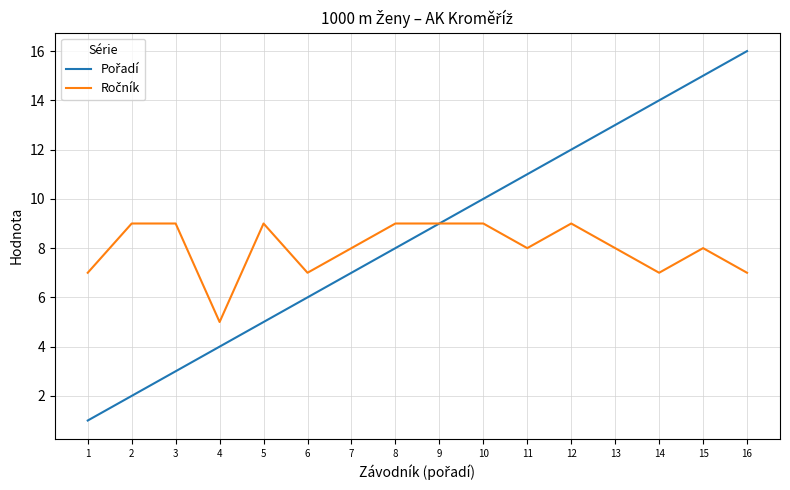

Which label corresponds to the largest value in the chart?

16